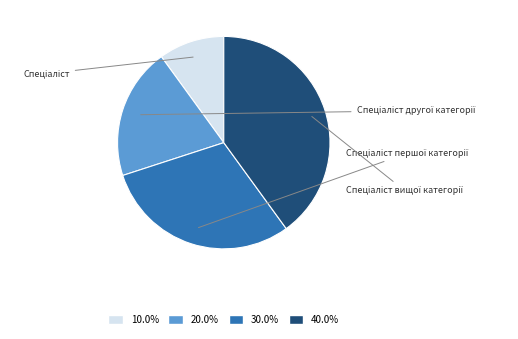

Is there a majority slice in this chart?

No